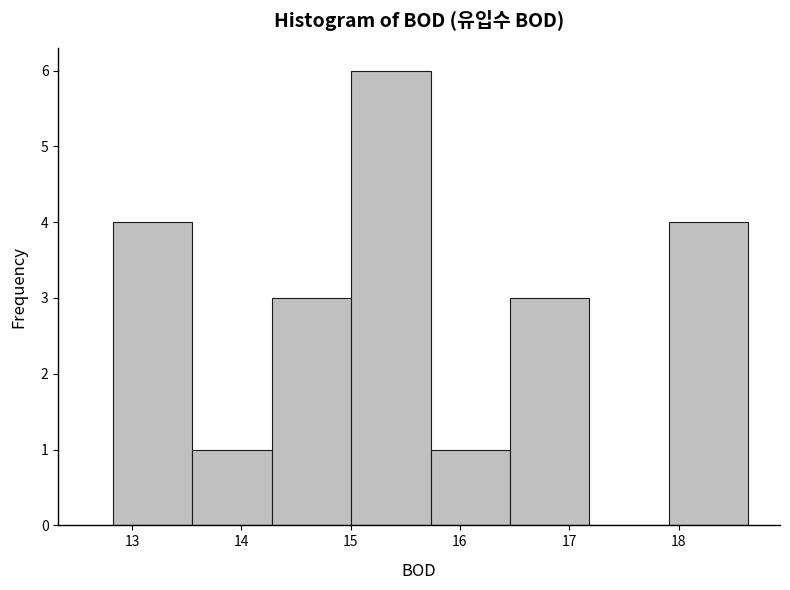

Reading left to right, transcribe this chart: for each bar, give the range it covers on the x-axis and its height. Neither the bar edges nor the heights are printed on the chart, so give them approximately, as read against the axes.

12.8 to 13.6: 4
13.6 to 14.3: 1
14.3 to 15.0: 3
15.0 to 15.7: 6
15.7 to 16.5: 1
16.5 to 17.2: 3
17.2 to 17.9: 0
17.9 to 18.6: 4